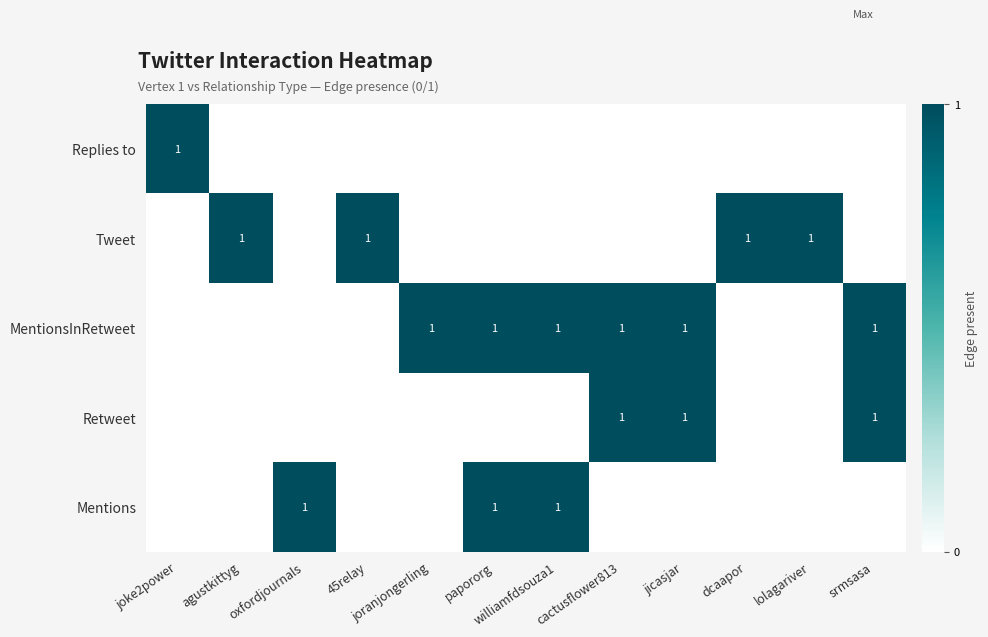

The Mentions series shows 2 at oxfordjournals. True or false?

False